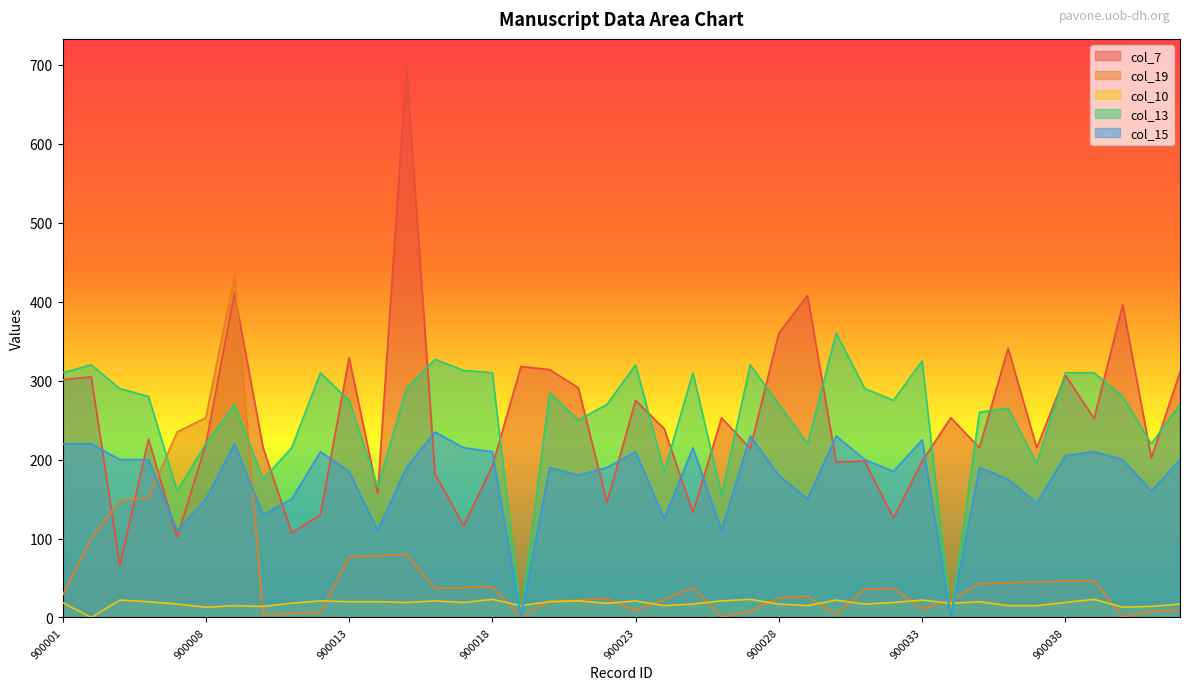

Does the chart have visible grid lines?

No